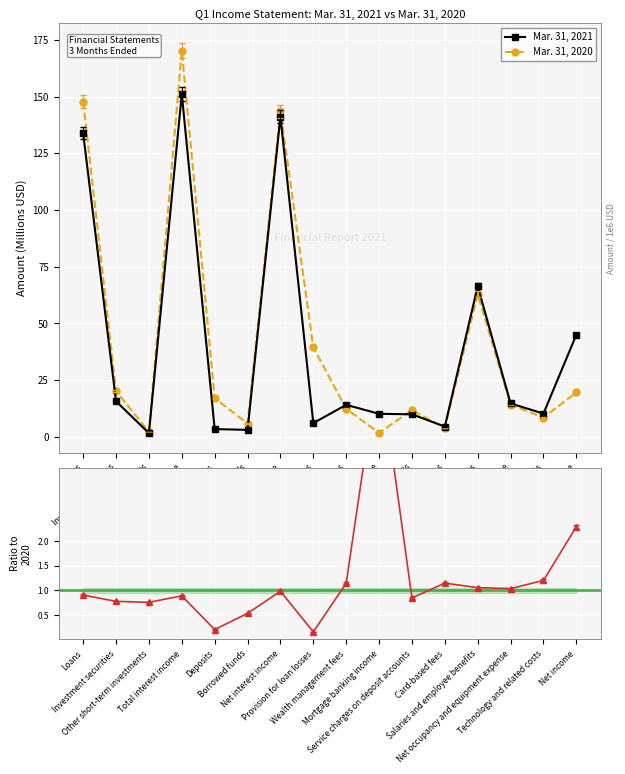

Which has a higher value, Borrowed funds or Mortgage banking income?

Mortgage banking income